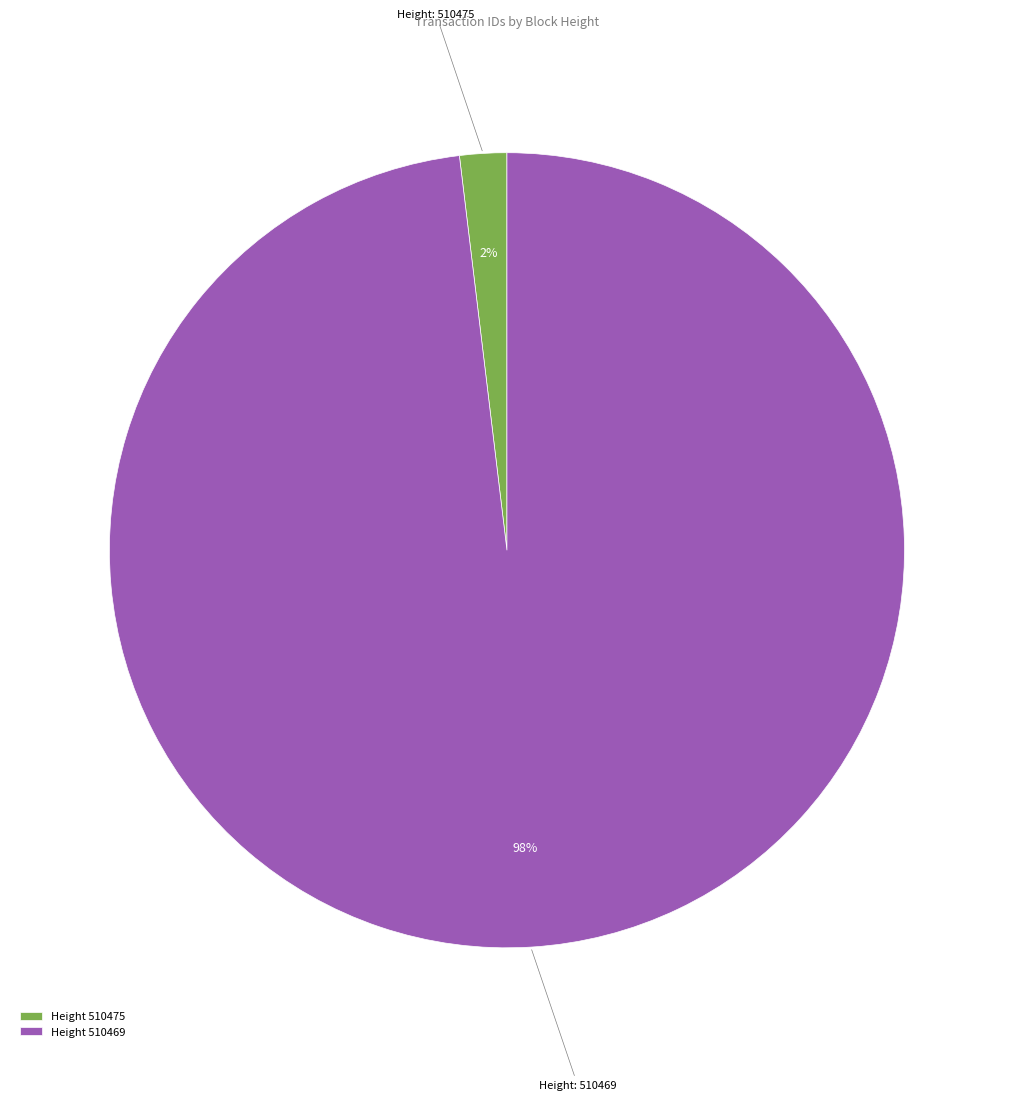

Which category accounts for the majority?

Height 510469